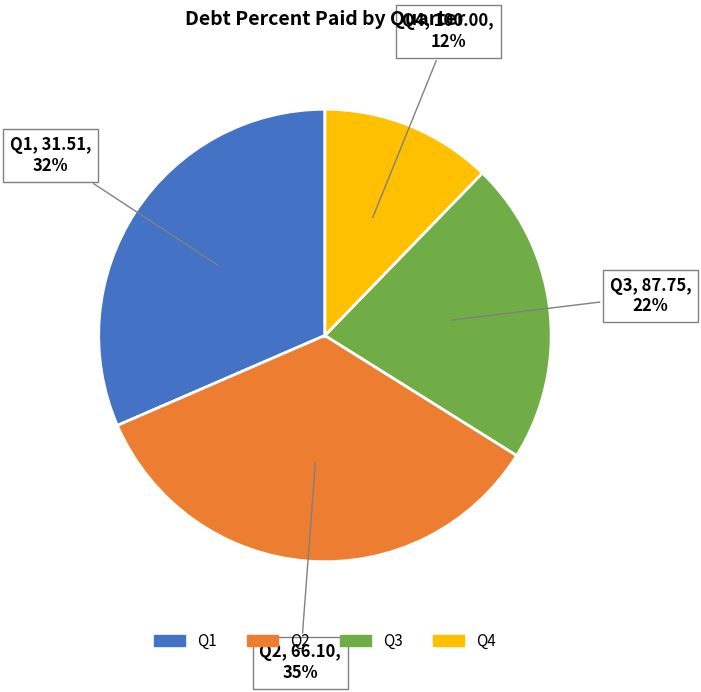

Is the sum of Q1 and Q2 greater than half?

Yes